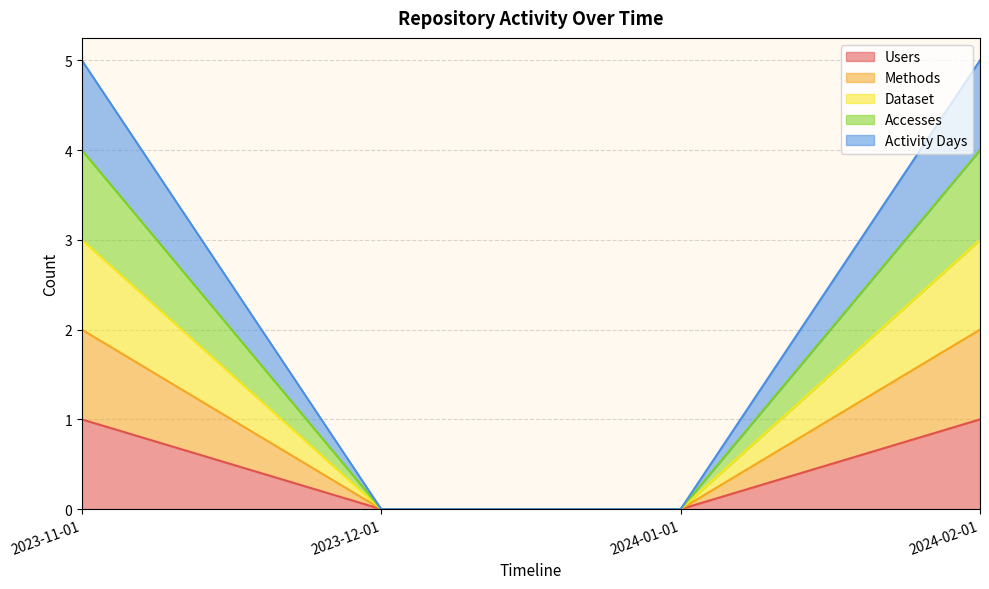

Reading left to right, list all the values displayed in this chart.

Users: 1	0	0	1
Methods: 2	0	0	2
Dataset: 3	0	0	3
Accesses: 4	0	0	4
Activity Days: 5	0	0	5